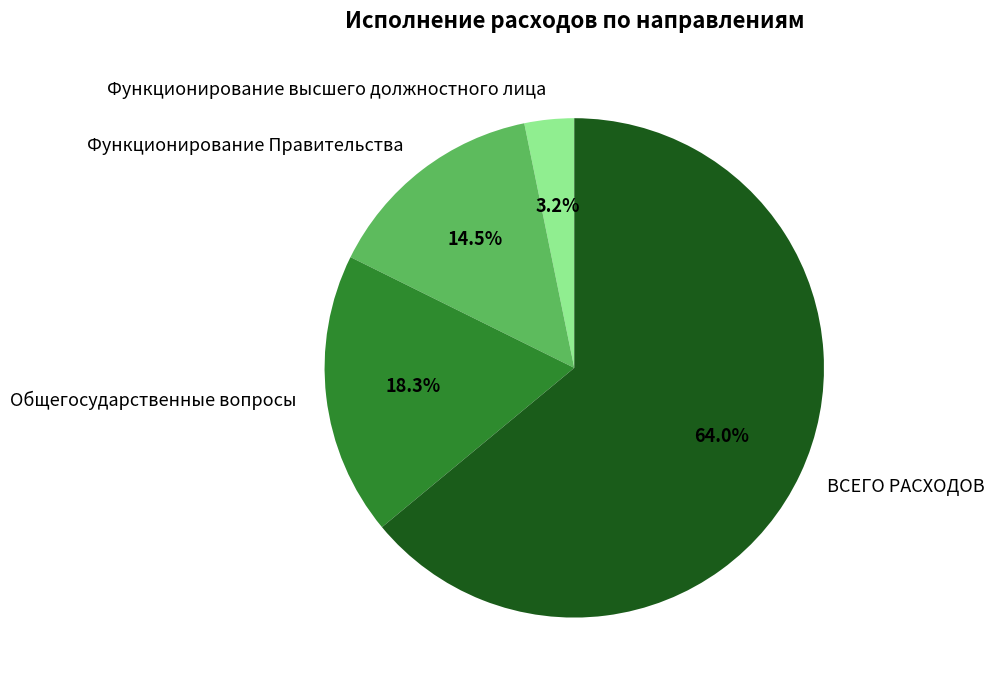

The Функционирование высшего должностного лица slice represents 11% of the pie. True or false?

False